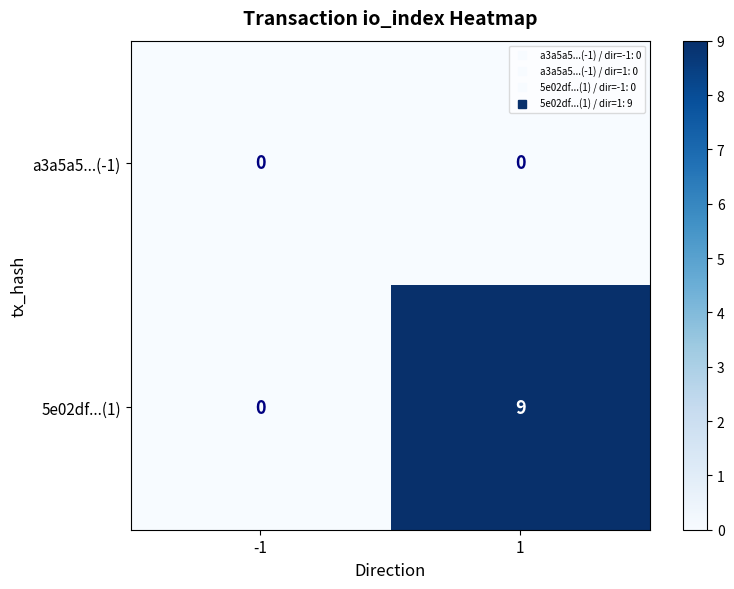

Rank the series by their average value, from lowest to highest.

a3a5a5...(-1), 5e02df...(1)